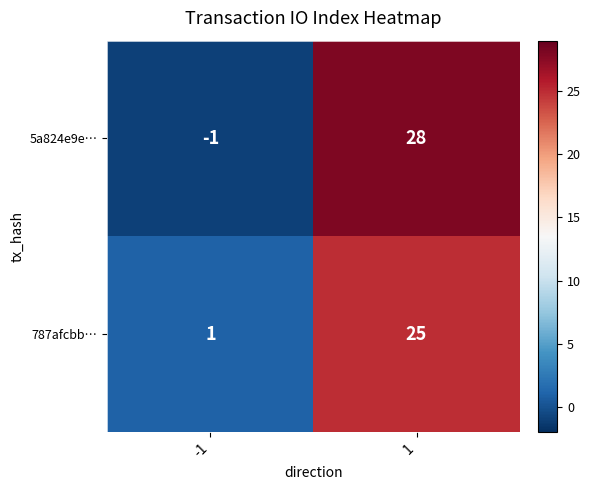

Rank the series by their maximum value, from lowest to highest.

787afcbb…, 5a824e9e…